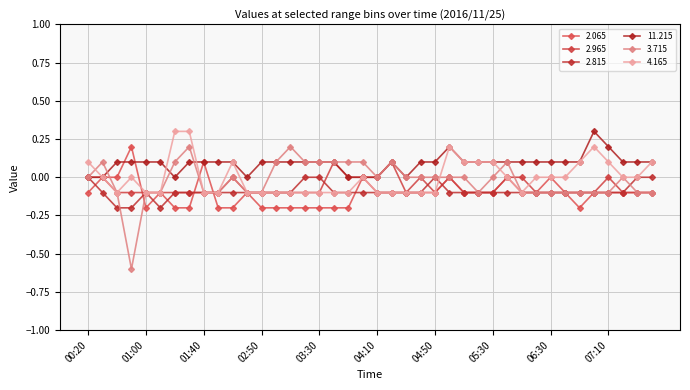

Where do 4.165 and 2.965 first cross each other?

06:10 and 06:20